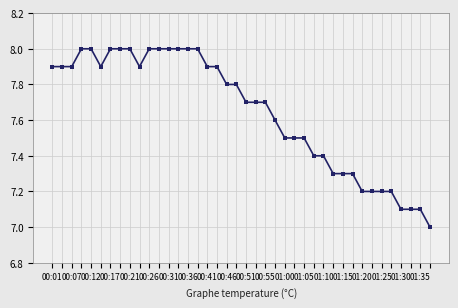

What is the average value?

7.6